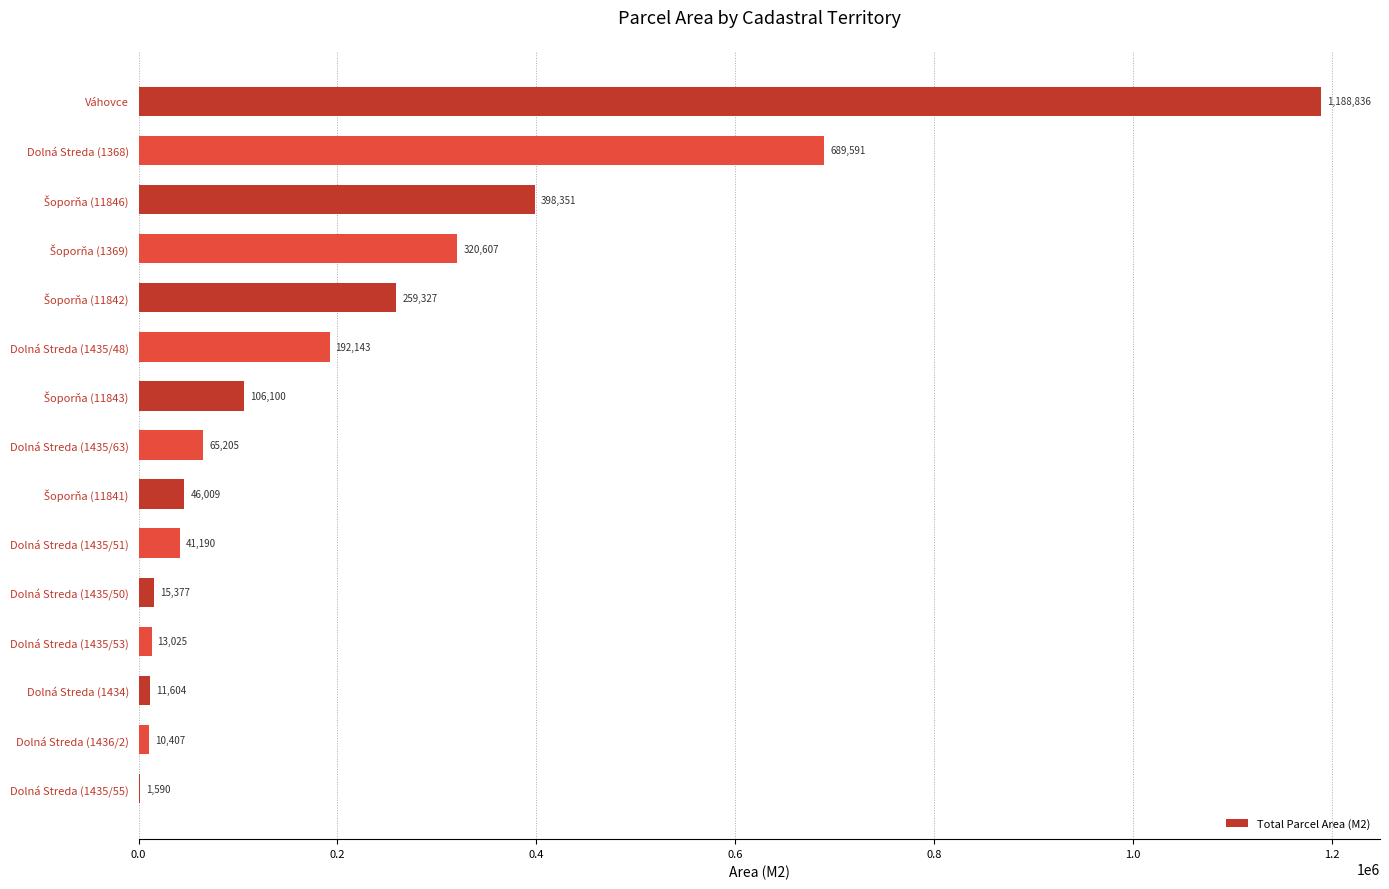

Where is the data nearest to the value 595213?

Dolná Streda (1368)